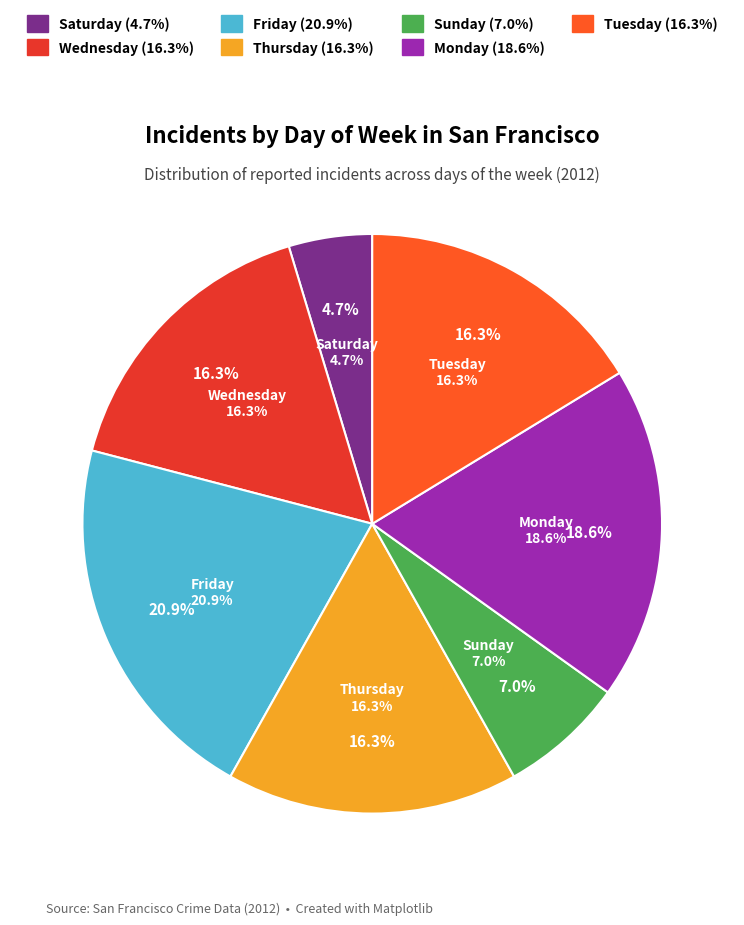

How many slices are in this pie chart?

7